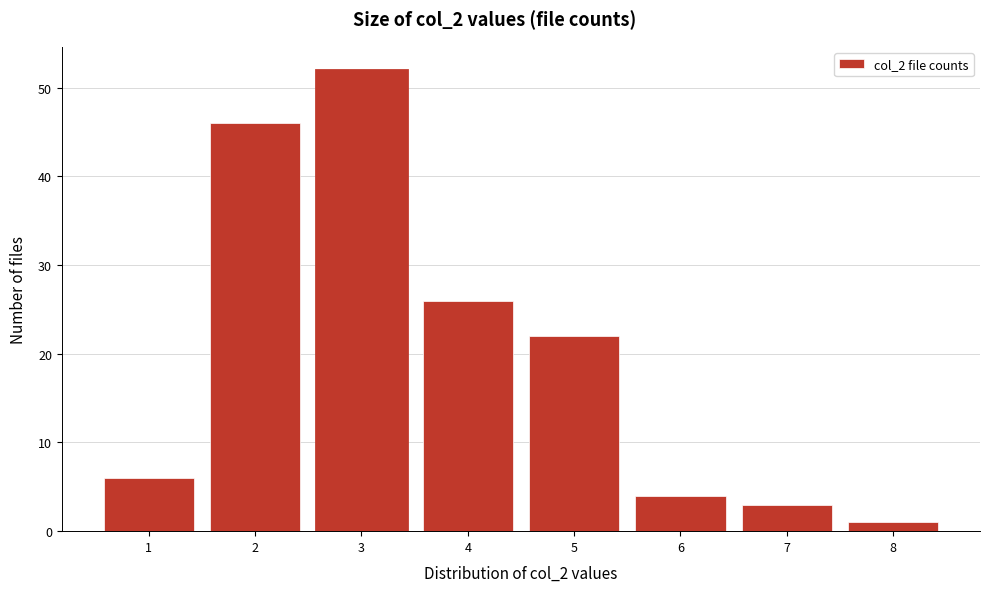

Reading left to right, transcribe all the data shown in this chart.

6	46	52	26	22	4	3	1